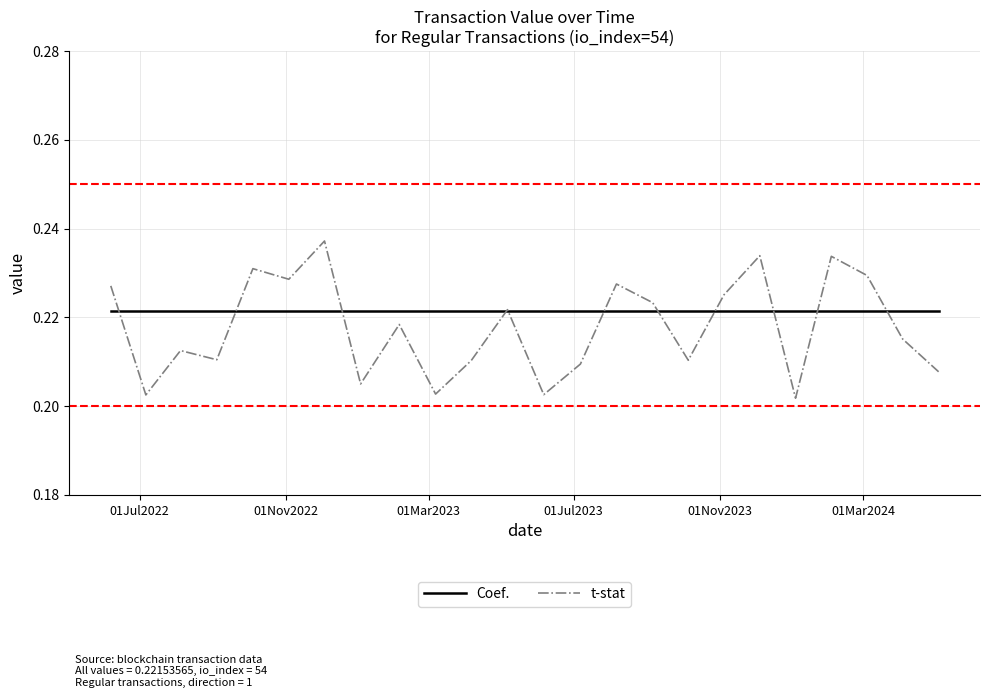

In t-stat, how many points are higher than both neighbors (excluding endpoints)?

8